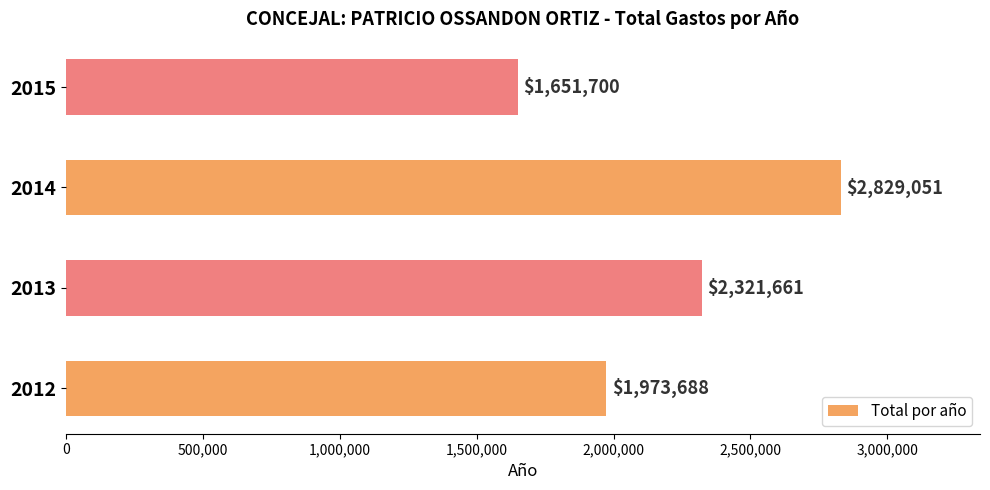

How many values are between 1973688 and 2829051?

3